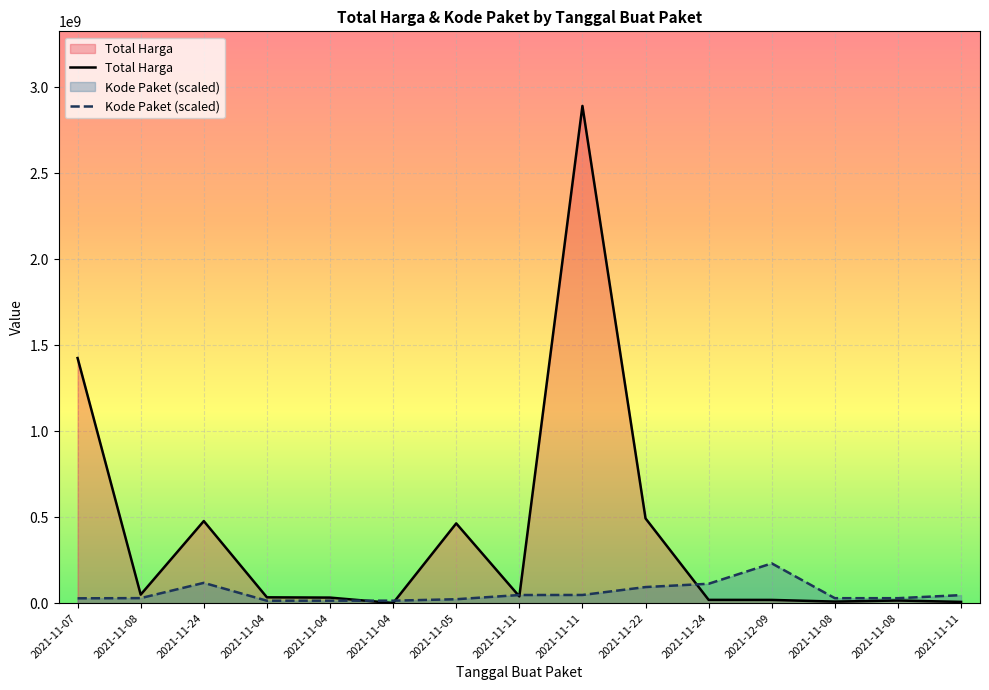

List the labels in order of Total Harga value, smallest first.

2021-11-04, 2021-11-11, 2021-11-08, 2021-11-08, 2021-12-09, 2021-11-24, 2021-11-04, 2021-11-04, 2021-11-11, 2021-11-08, 2021-11-05, 2021-11-24, 2021-11-22, 2021-11-07, 2021-11-11